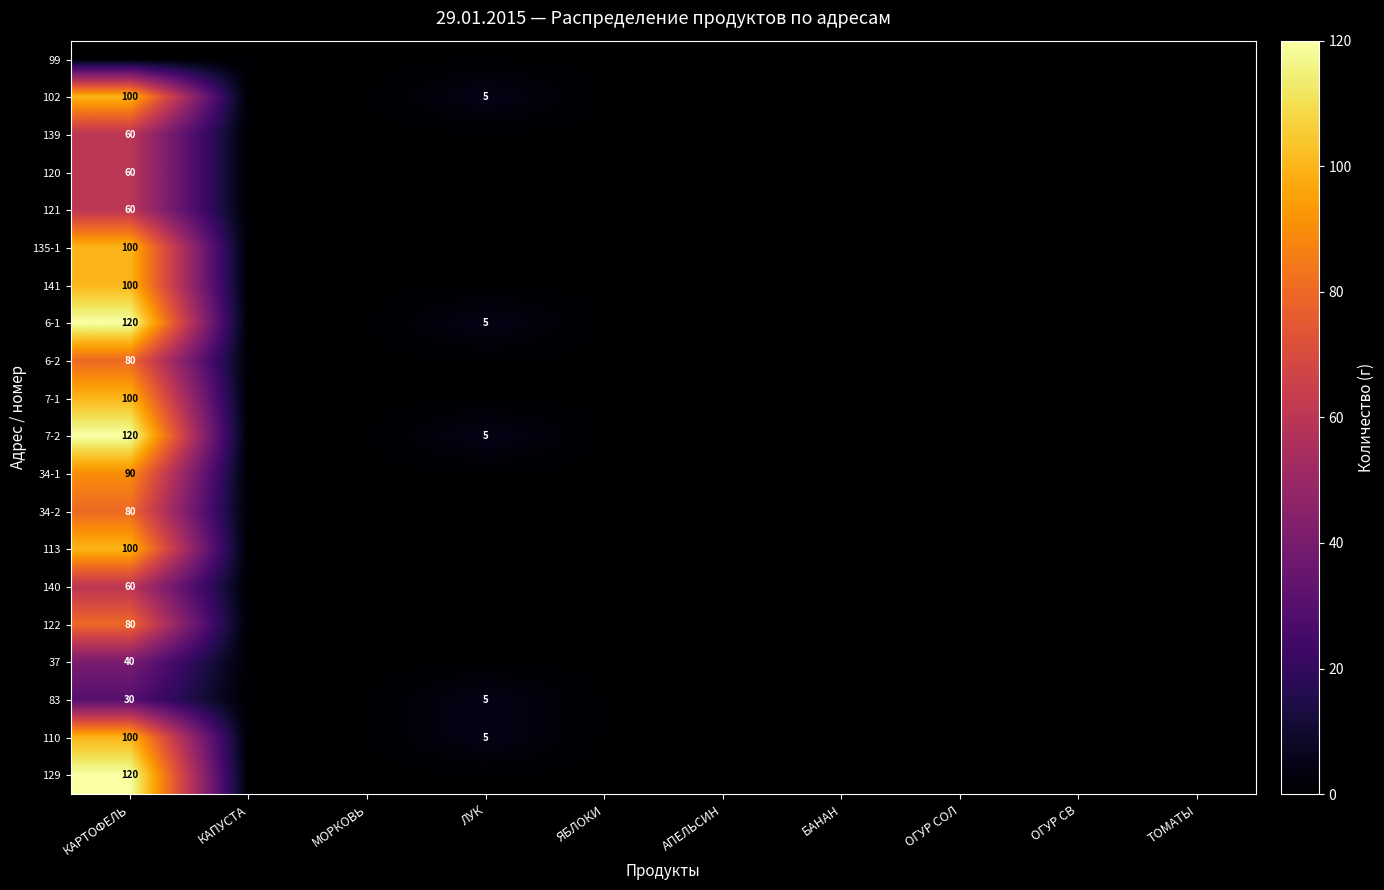

True or false: 7-2 has a value of 2 at ЛУК.

False